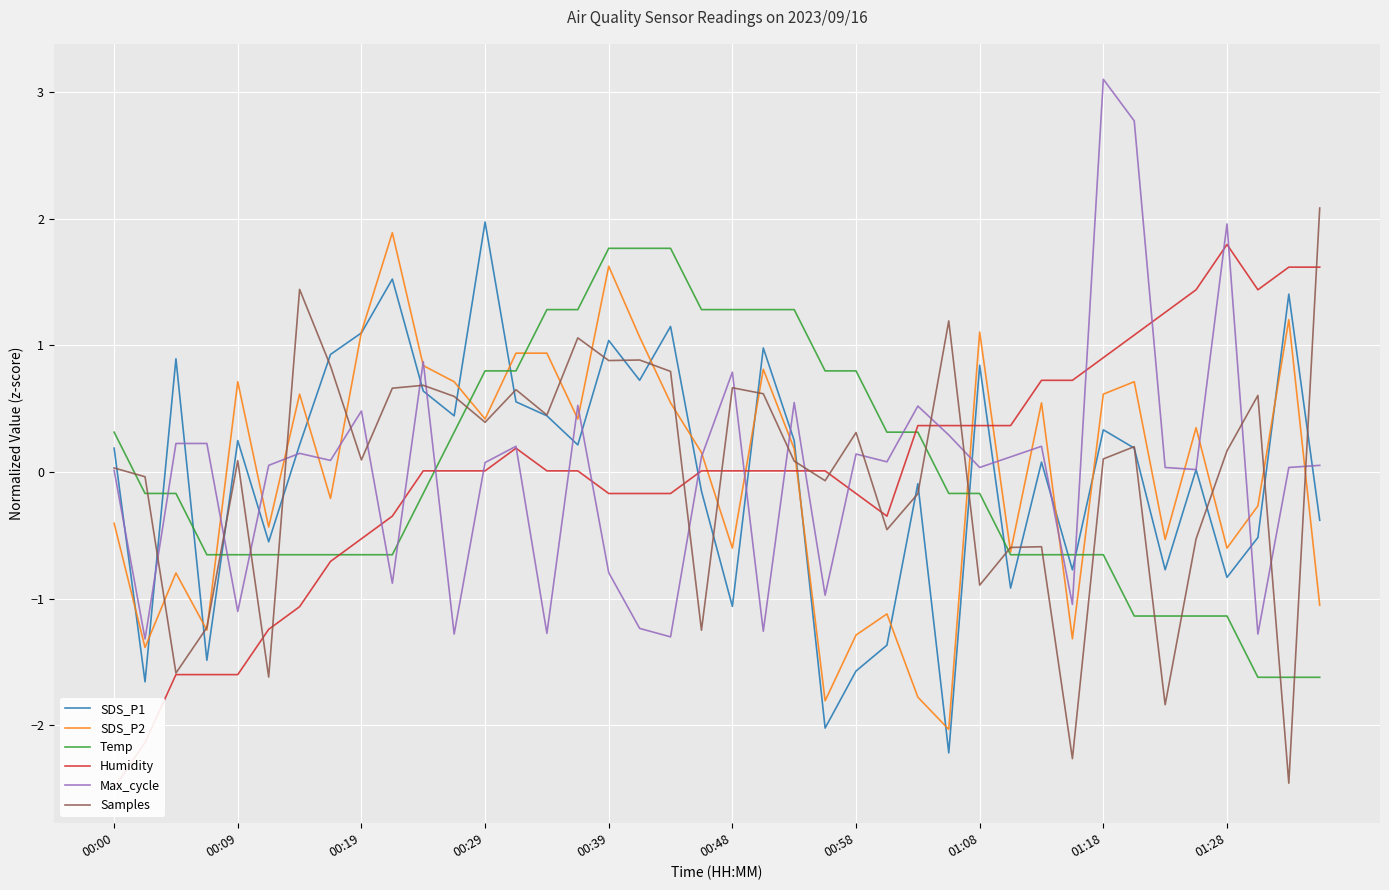

The value of Samples at 00:29 is 0.4. True or false?

True